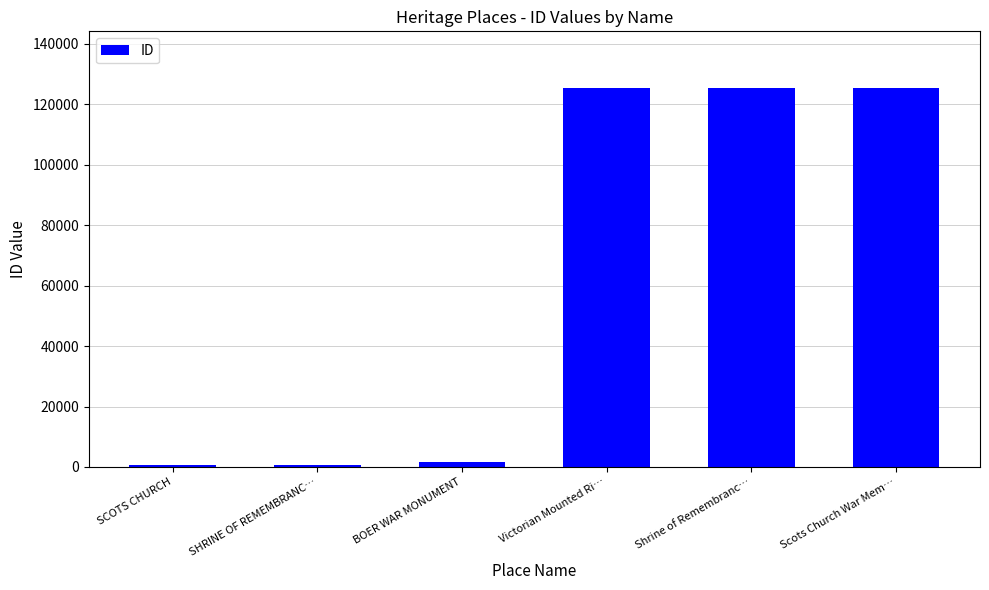

What is the sum of the values at SCOTS CHURCH and Victorian Mounted Ri…?

125959